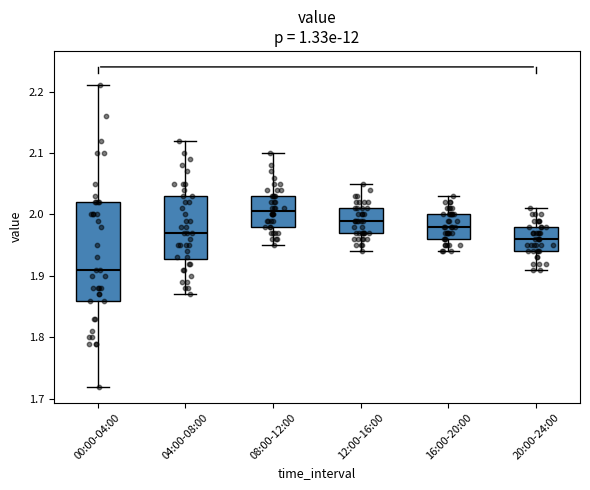

Which box has the highest median line?

08:00-12:00